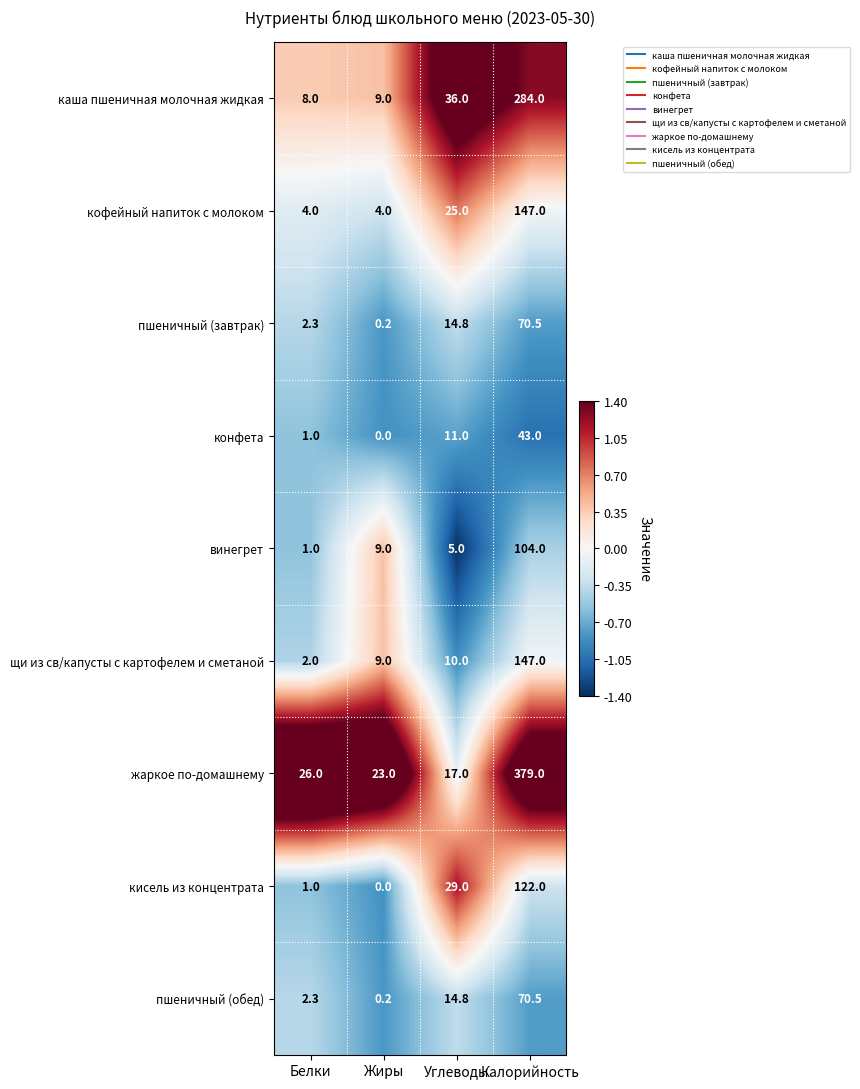

What is the sum of the каша пшеничная молочная жидкая values at Белки and Жиры?

17.0